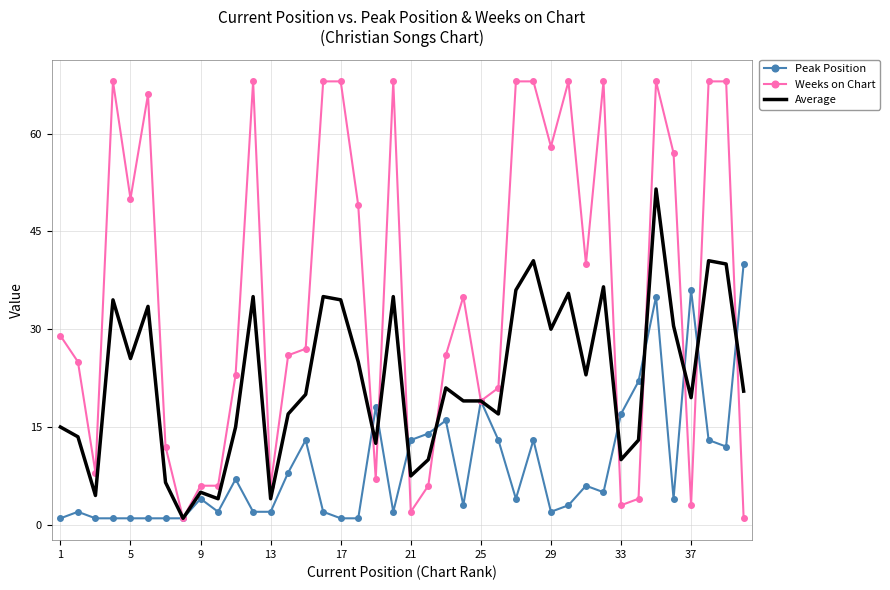

What is the maximum value shown in the chart?

68.0